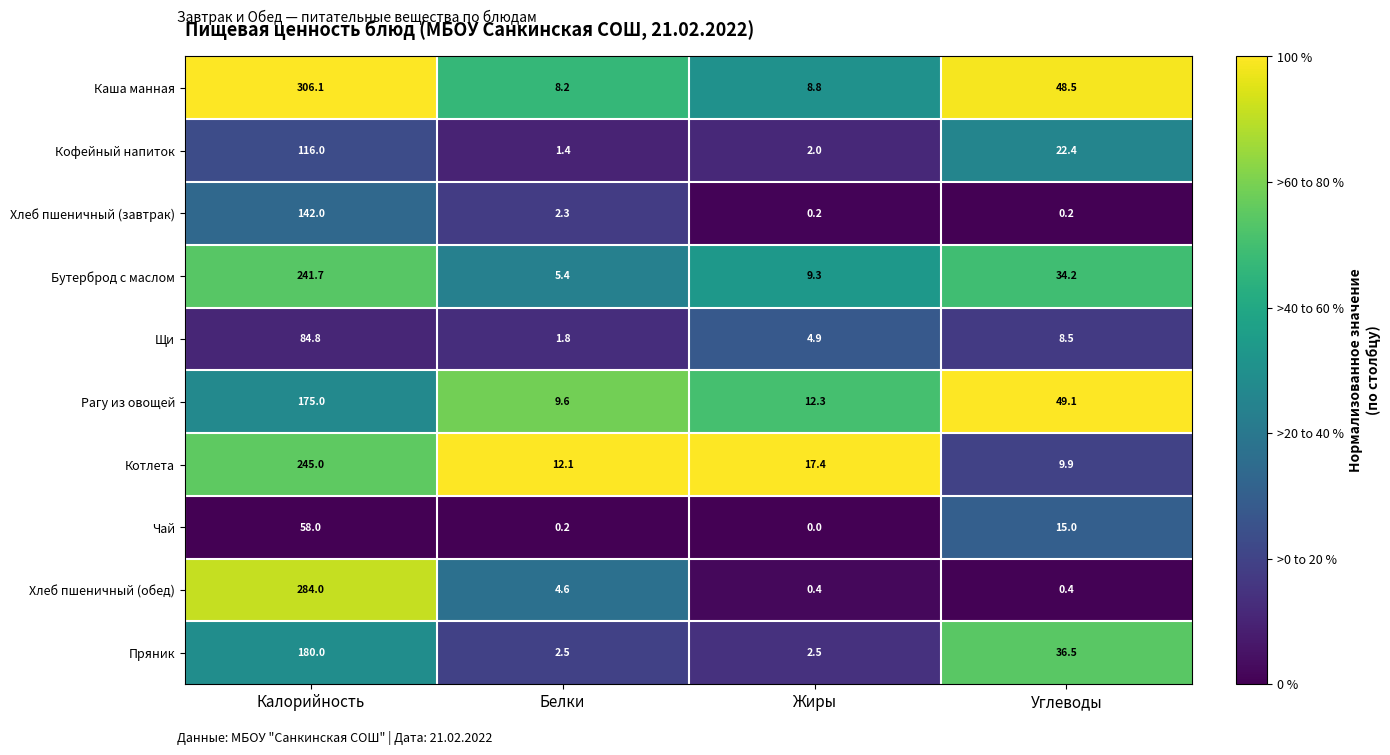

Is it true that Кофейный напиток equals 1.4 at Белки?

True